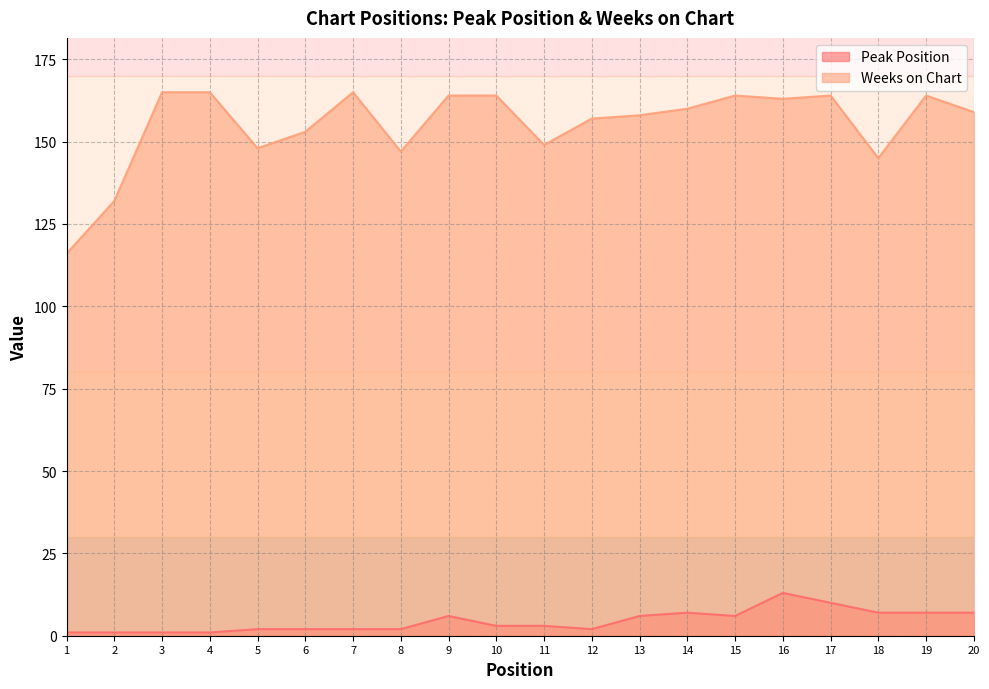

The Weeks on Chart series shows 116 at 1. True or false?

True